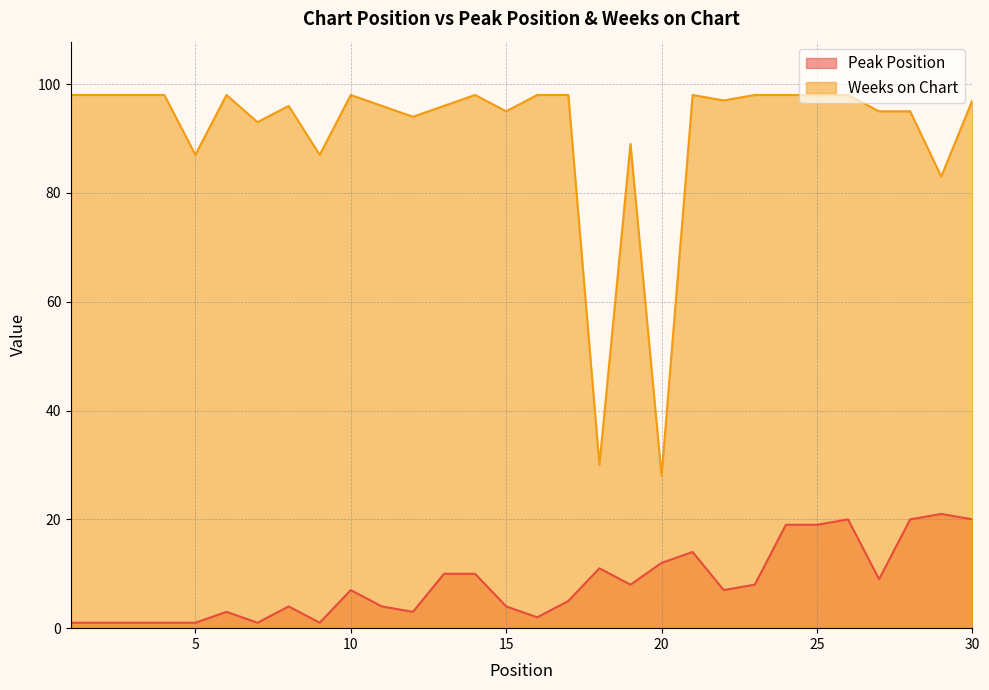

How many lines are shown in the chart?

2